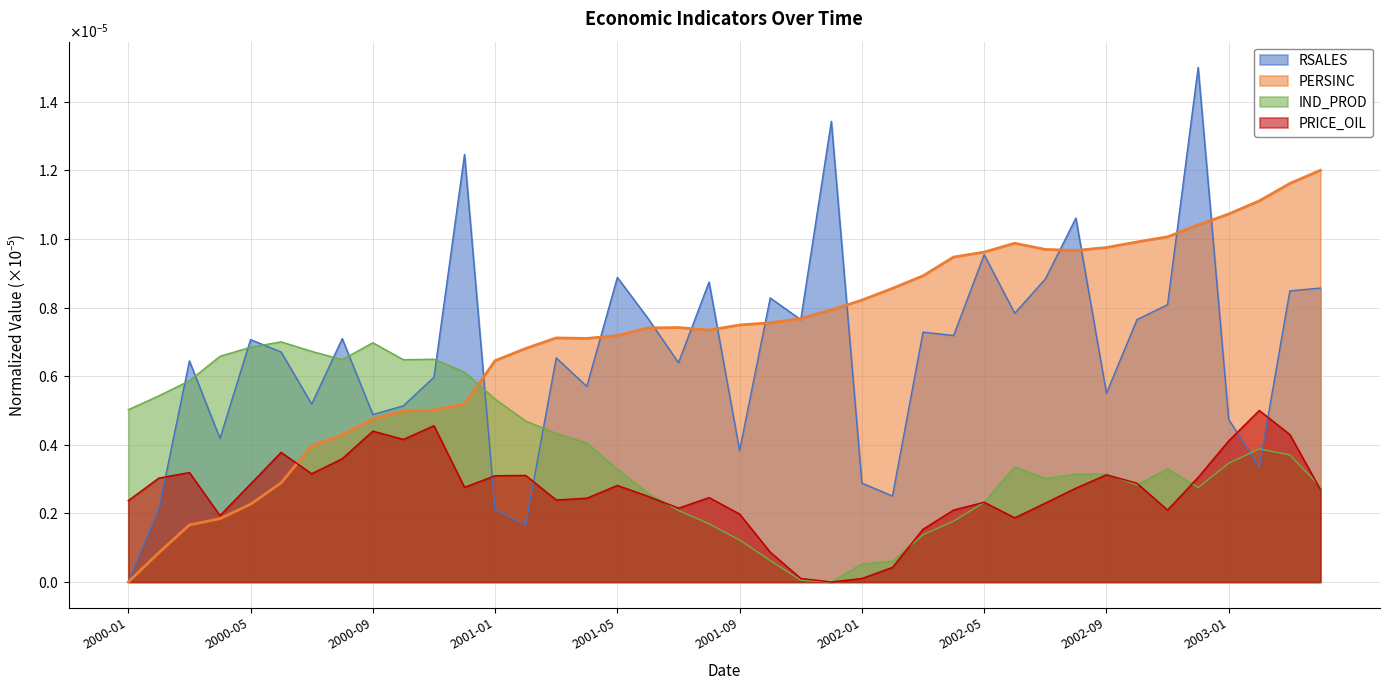

How many positive values does the IND_PROD series have?

39